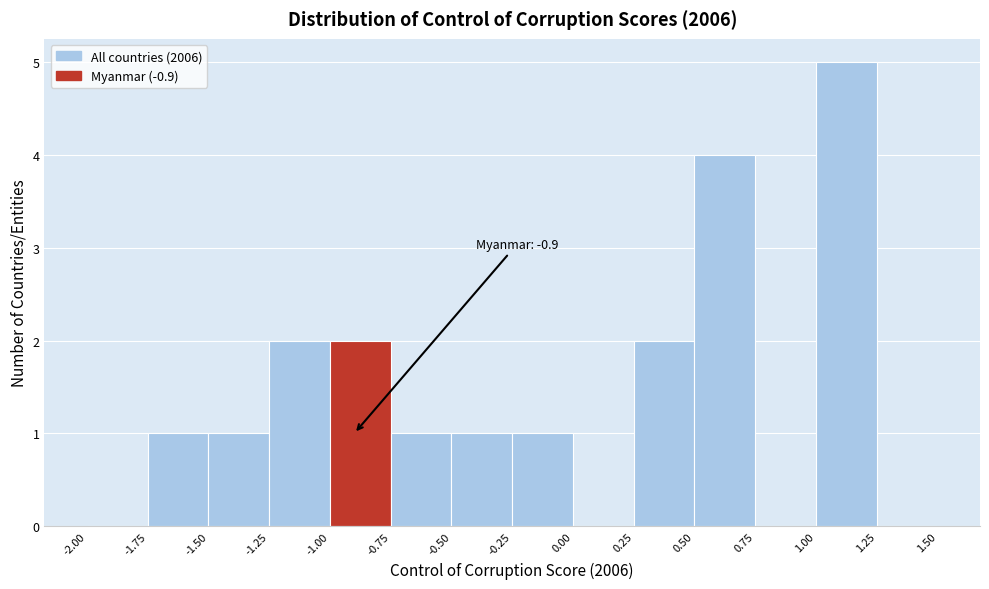

Over which range of the x-axis is the bar tallest?

1.00 to 1.25